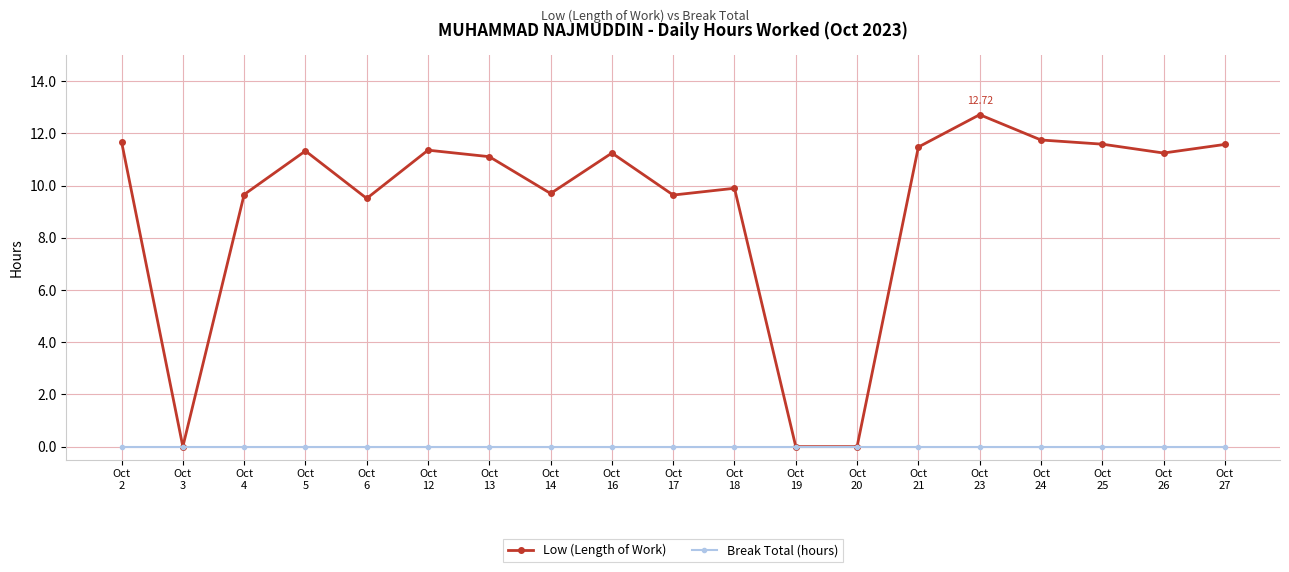

At which category is the sum across all series the highest?

Oct
23